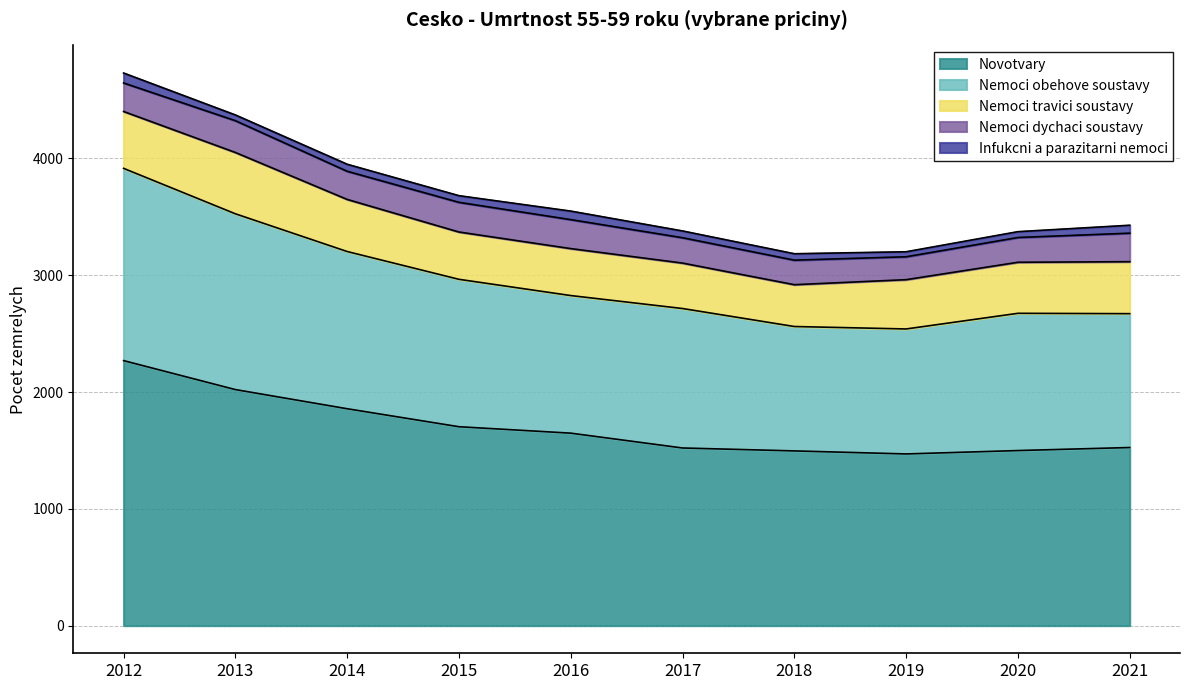

What is the value of the Nemoci dychaci soustavy point at the 5th from the left?

248